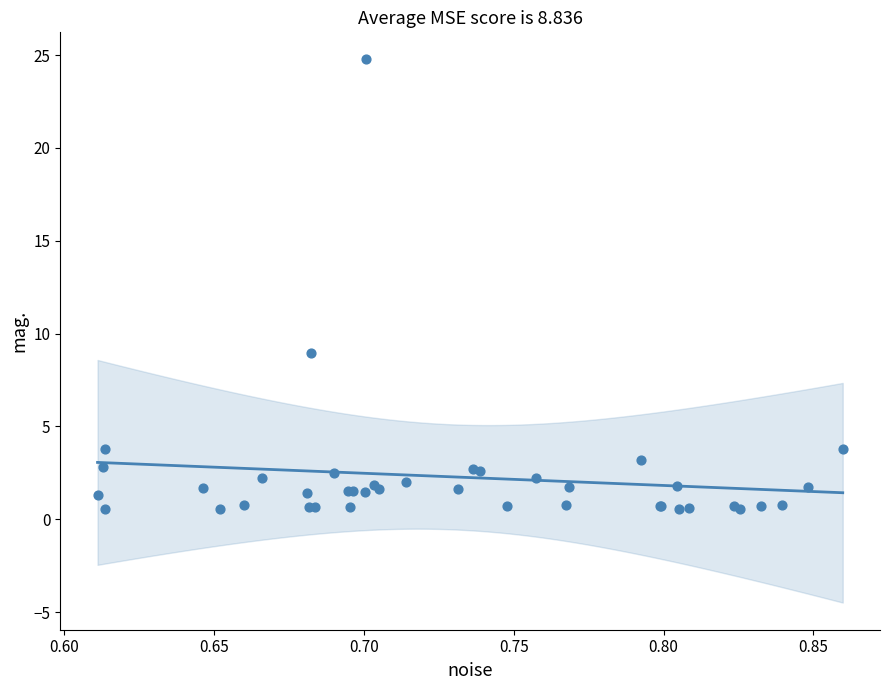

What Y value in the scatter plot is closest to 12?

8.9